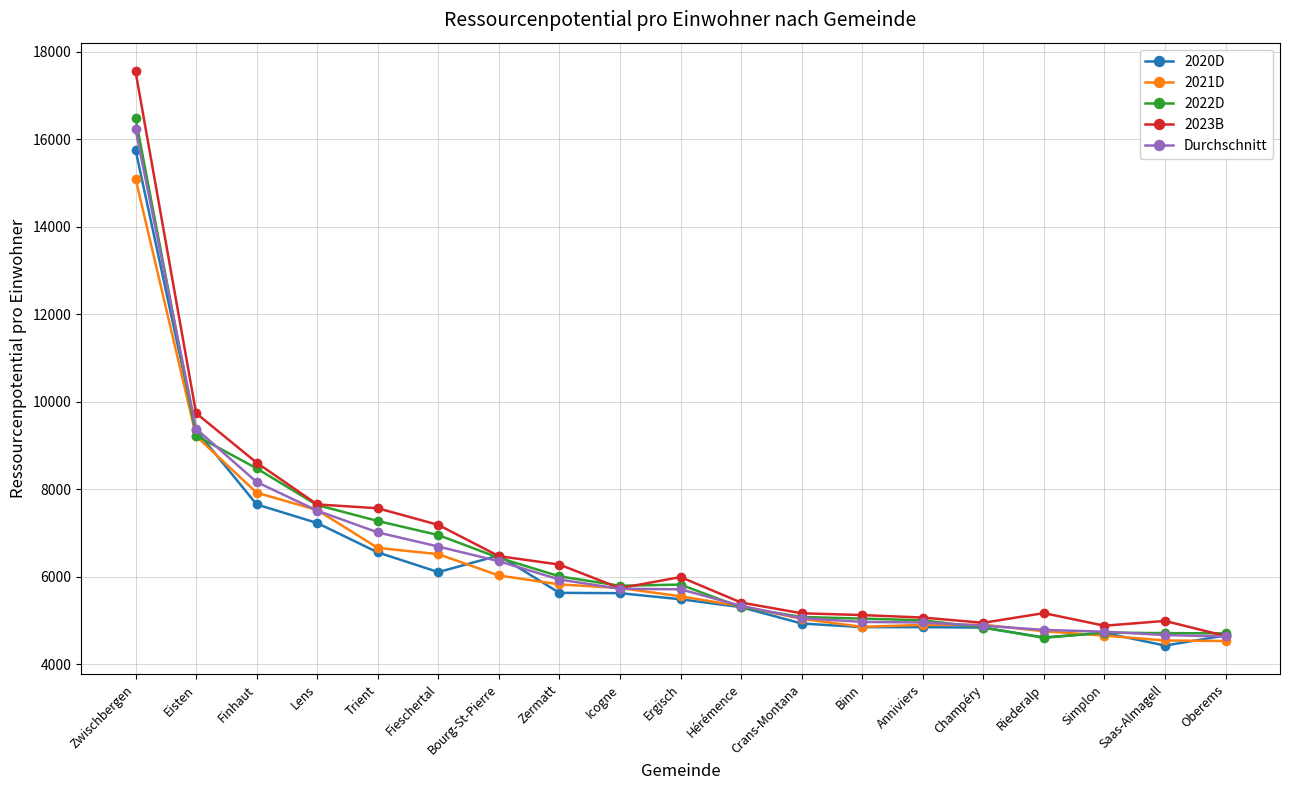

Which label corresponds to the largest value in the chart?

Zwischbergen